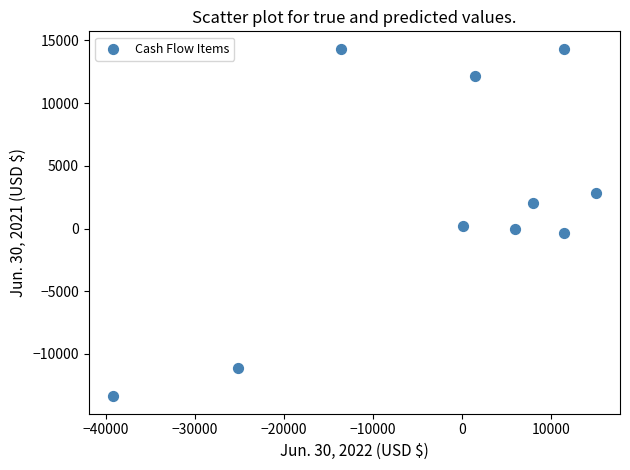

What is the average X value?

-2428